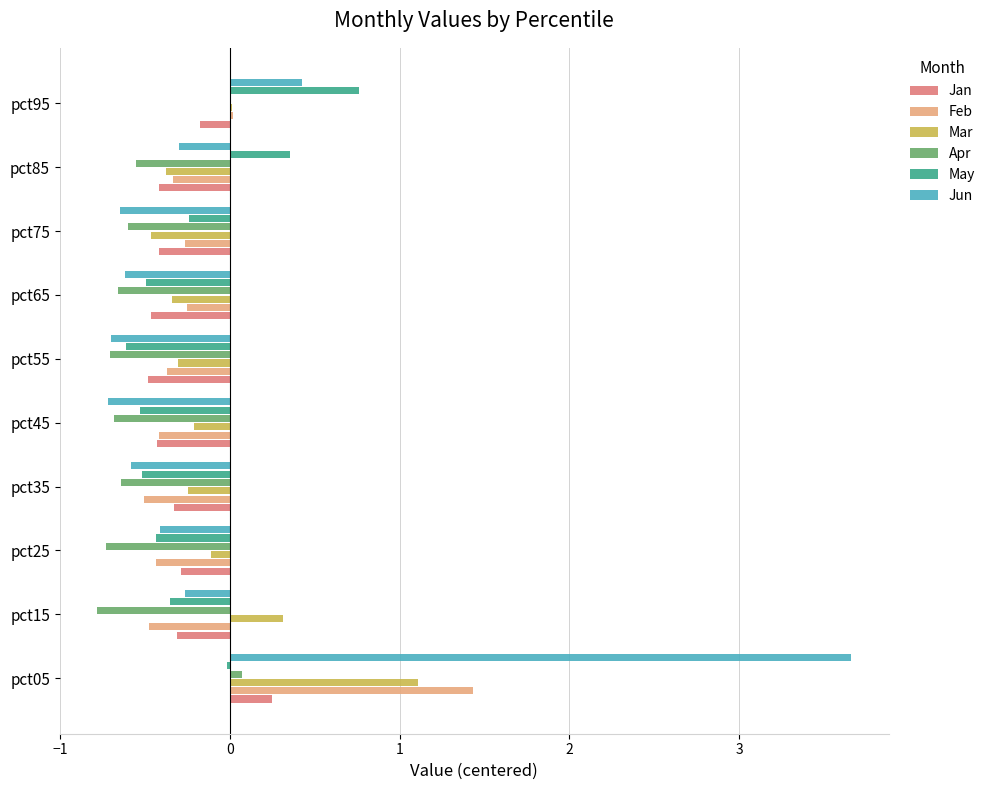

What value does the Feb series have at pct75?

-0.3